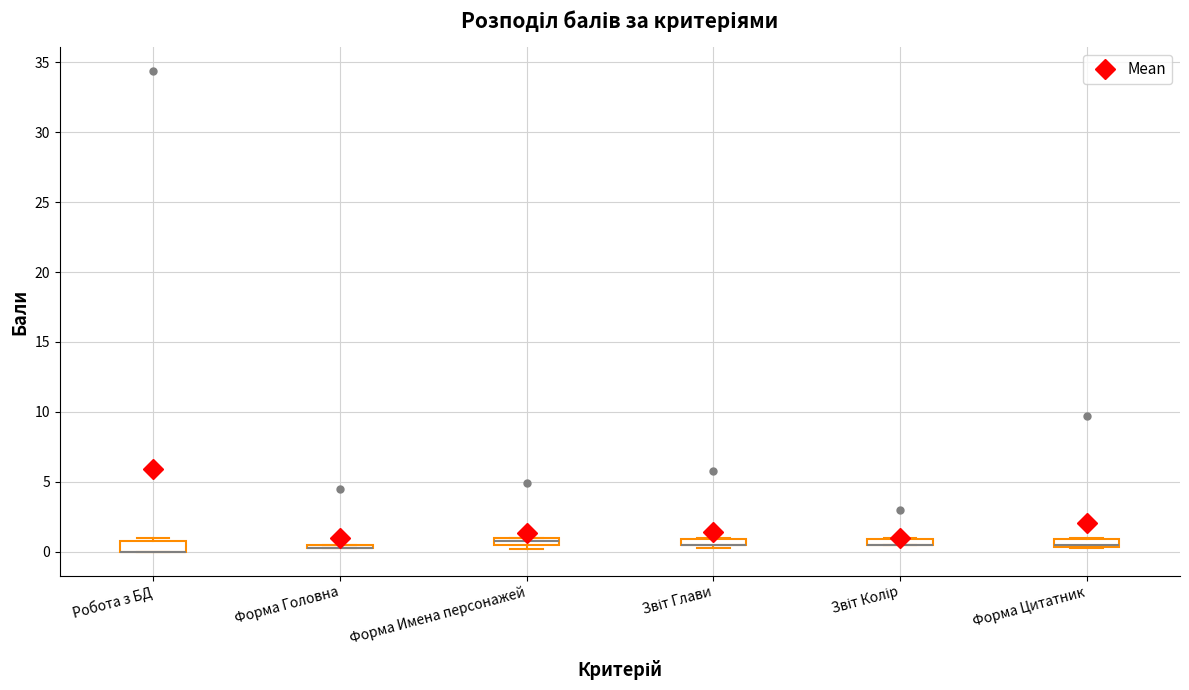

Where is the upper edge of the box for Форма Имена персонажей on the y-axis? The values are not printed on the chart, so give them approximately, as read against the axis.

1.0